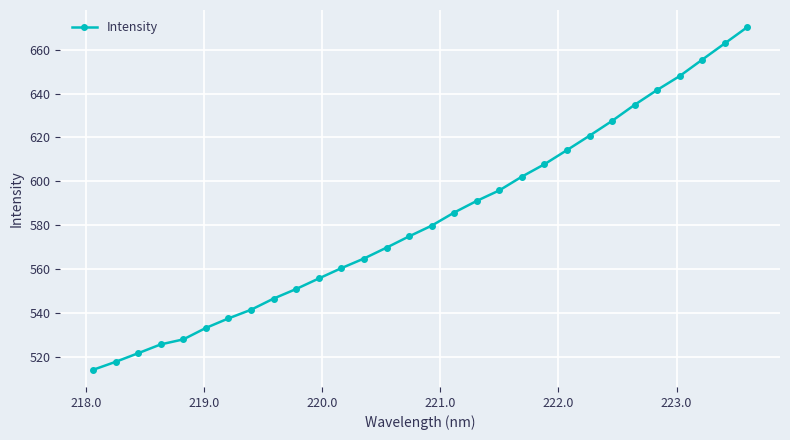

What is the value of the 10th point from the left?

551.0